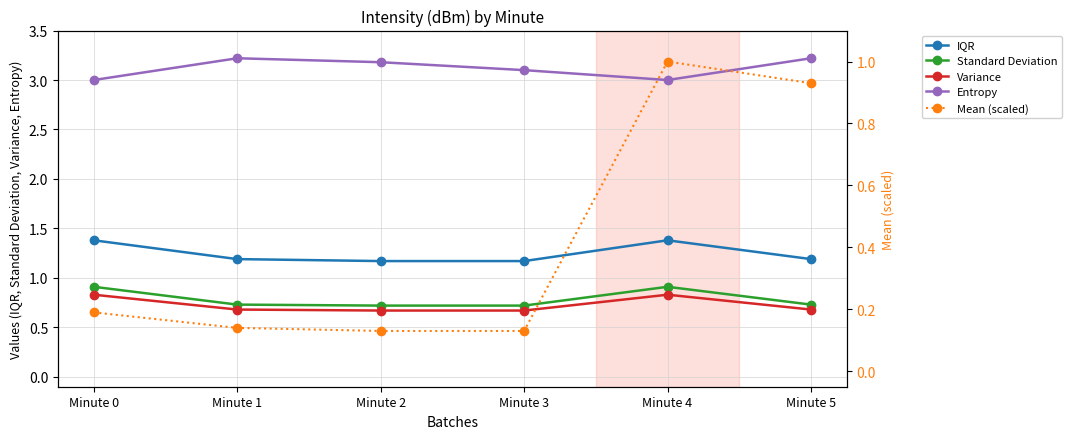

Rank the categories by Entropy value from lowest to highest.

Minute 0, Minute 4, Minute 3, Minute 2, Minute 1, Minute 5